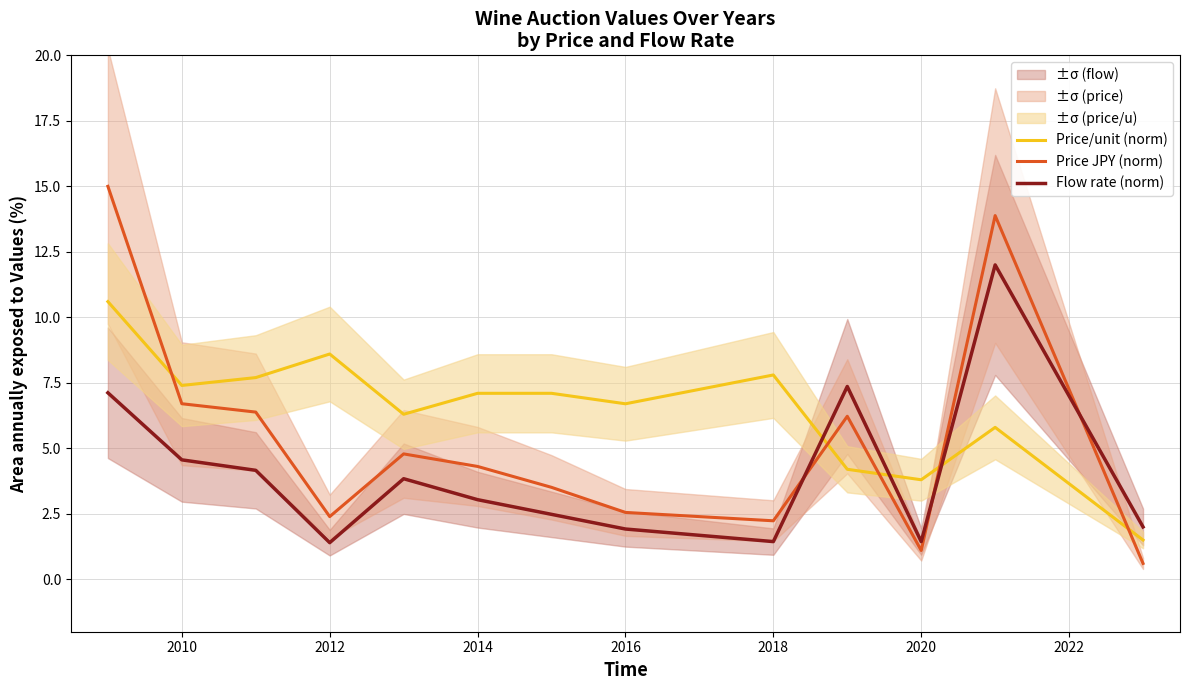

After their last crossing, which series has the higher values: Price JPY (norm) or Price/unit (norm)?

Price/unit (norm)